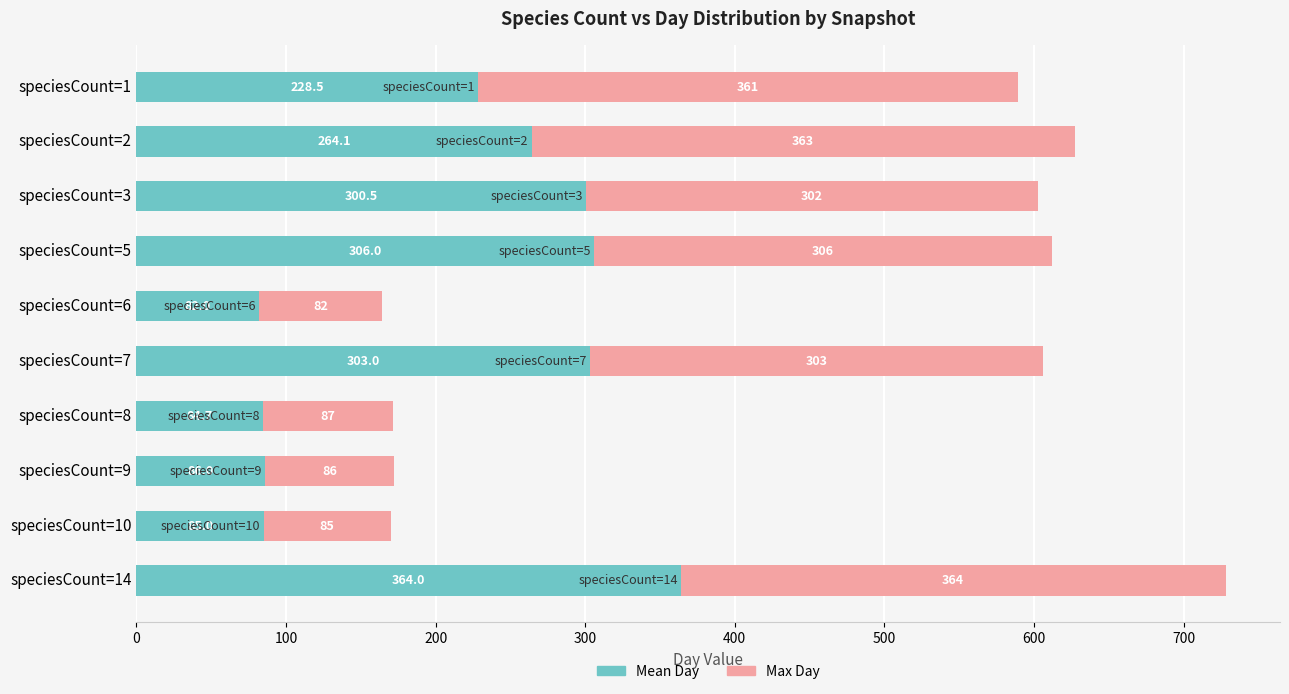

What is the highest value of the Mean Day series?

364.0